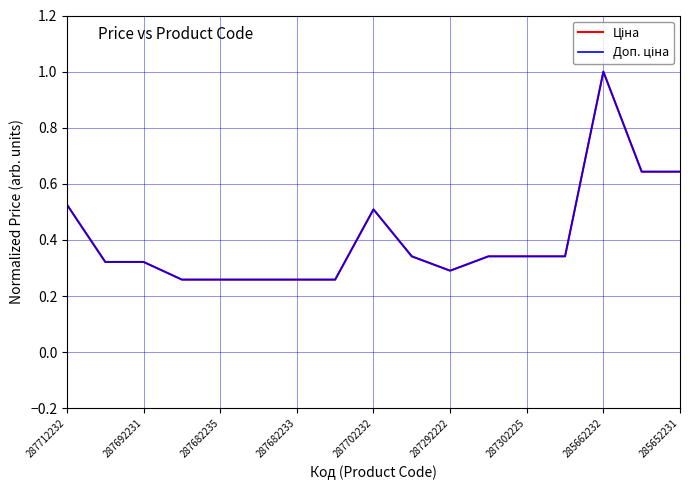

What is the sum of all Доп. ціна values?

6.9